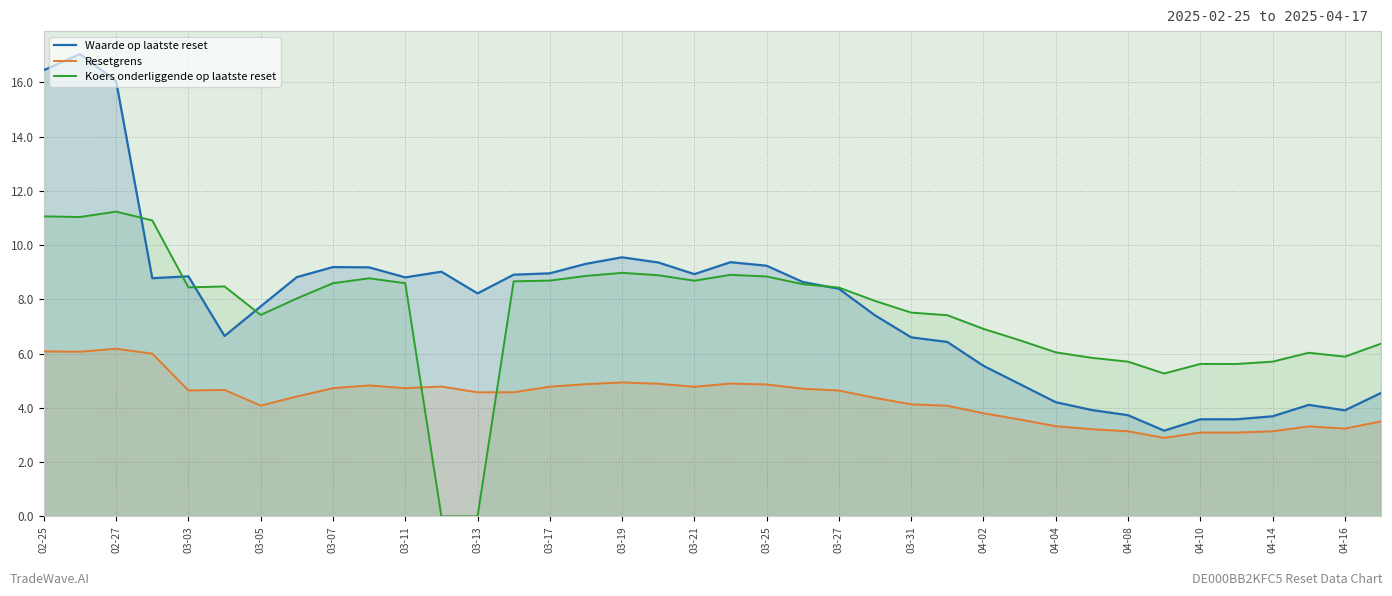

List the series in order of their peak value, highest first.

Waarde op laatste reset, Koers onderliggende op laatste reset, Resetgrens